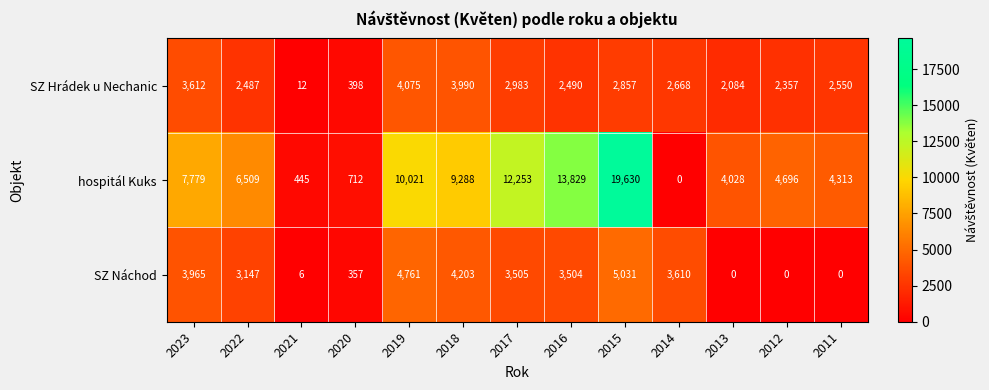

At how many categories does at least one series exceed 13480?

2